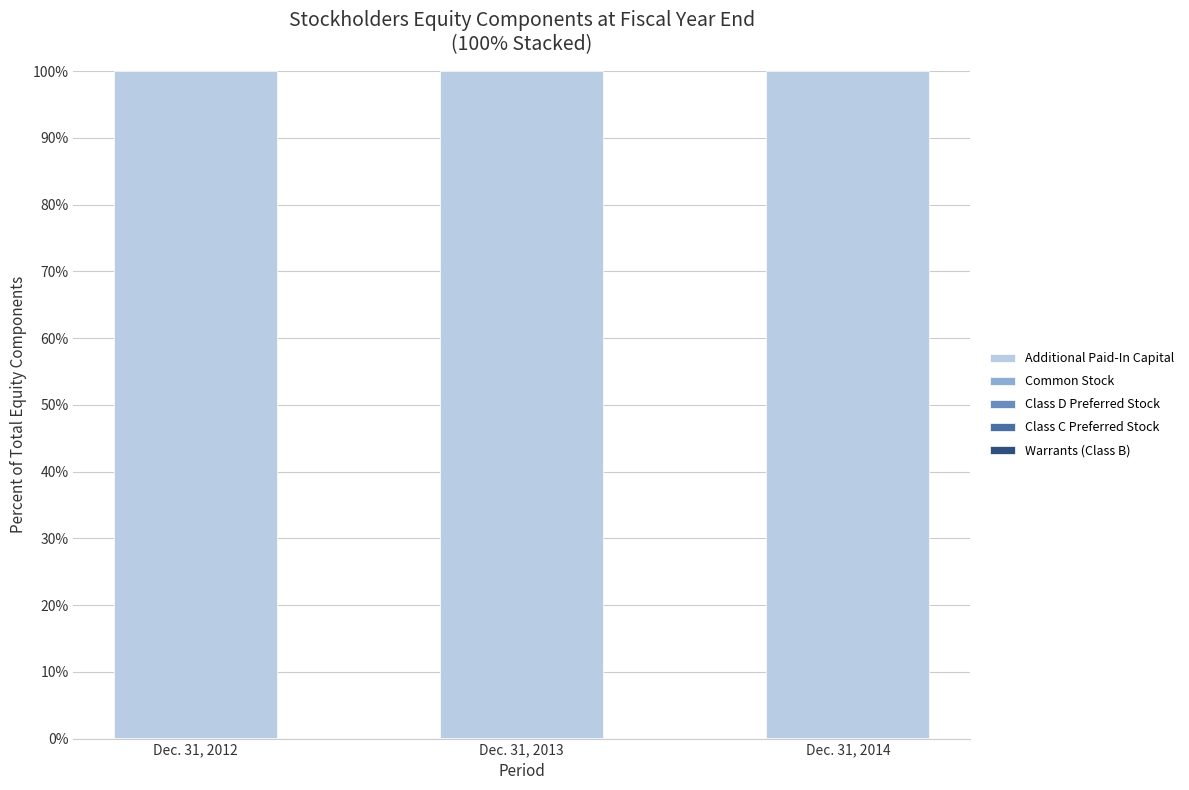

Is it true that Common Stock equals 0.1 at Dec. 31, 2012?

True